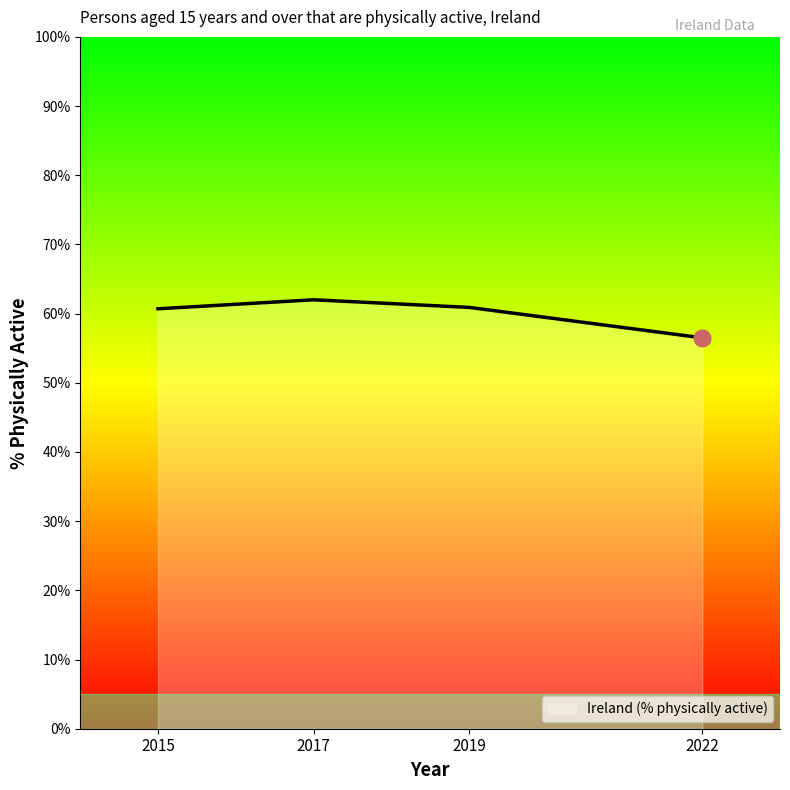

Does the chart have visible grid lines?

No